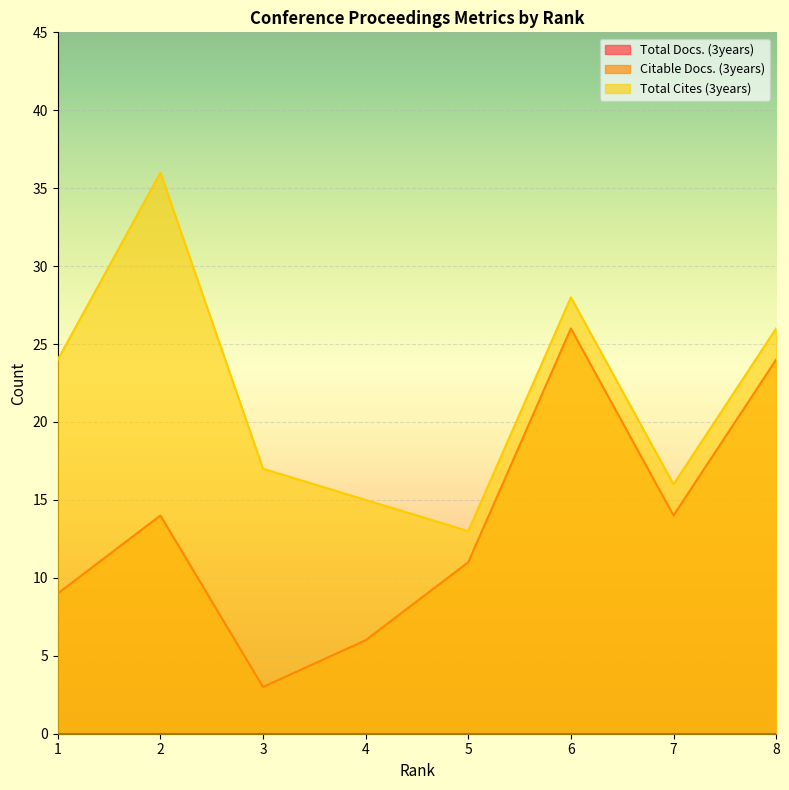

True or false: Citable Docs. (3years) and Total Cites (3years) cross at least once.

False